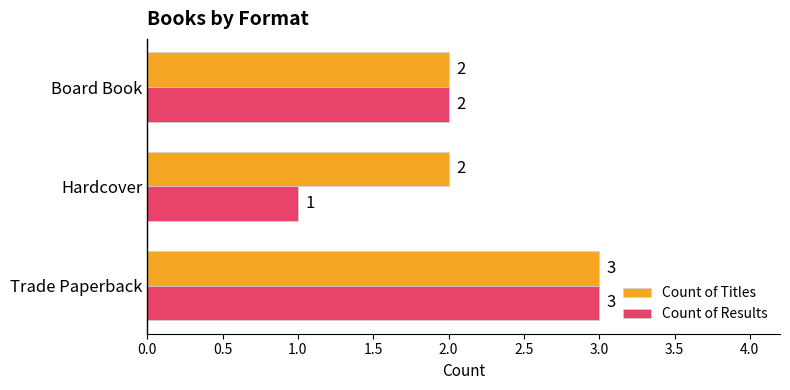

Which series has the largest range (max minus min)?

Count of Results